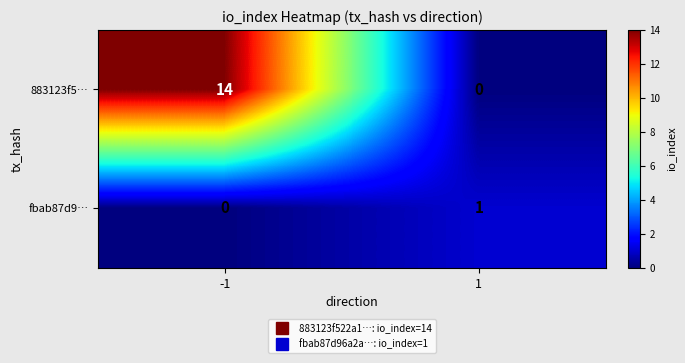

Rank the series at 1 from lowest to highest value.

883123f5…, fbab87d9…